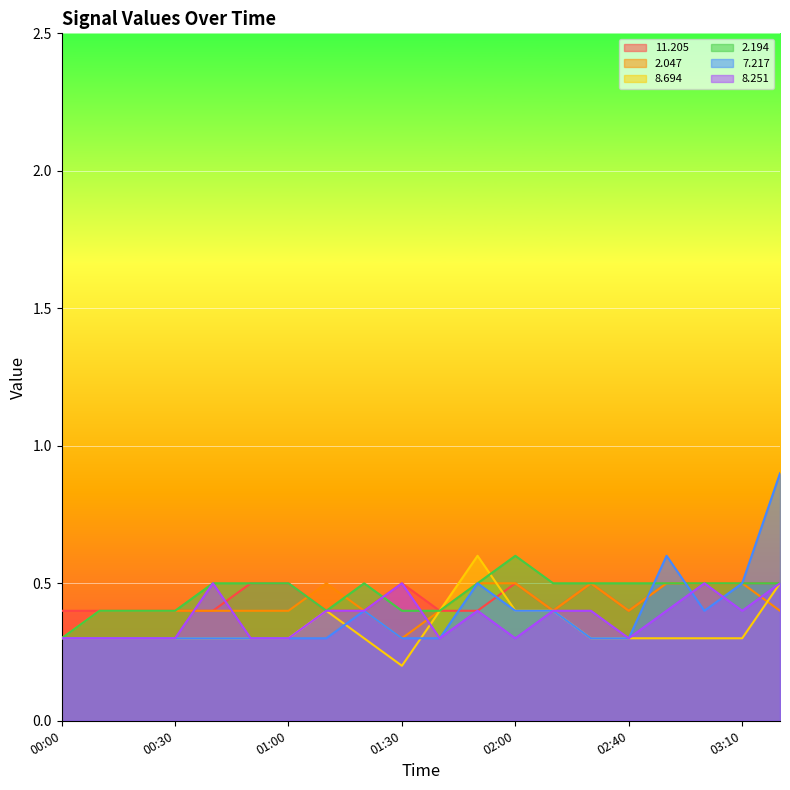

At which category is the sum across all series the highest?

2006/05/07 03:20